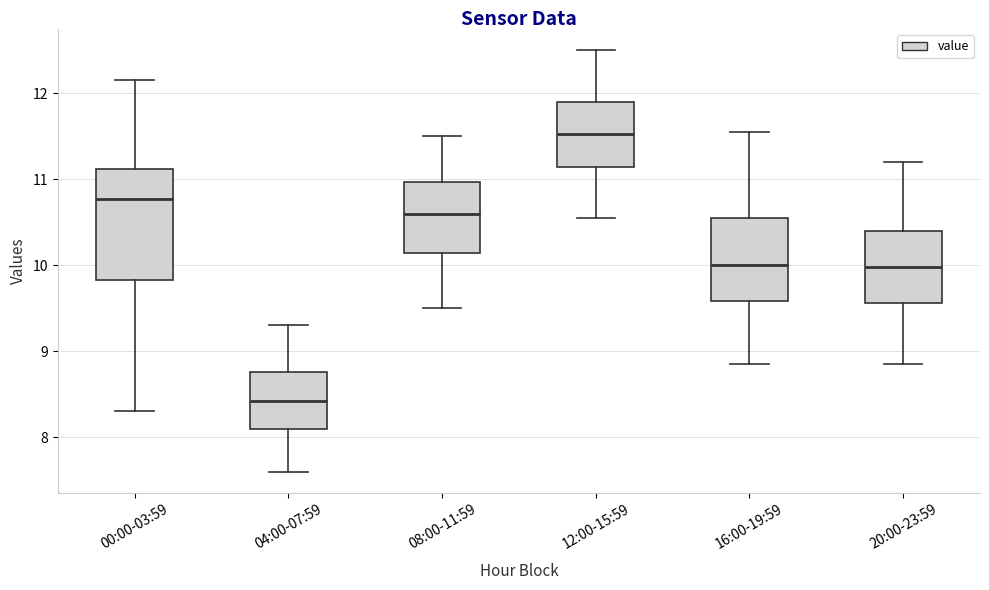

Which box has the lowest median line?

04:00-07:59